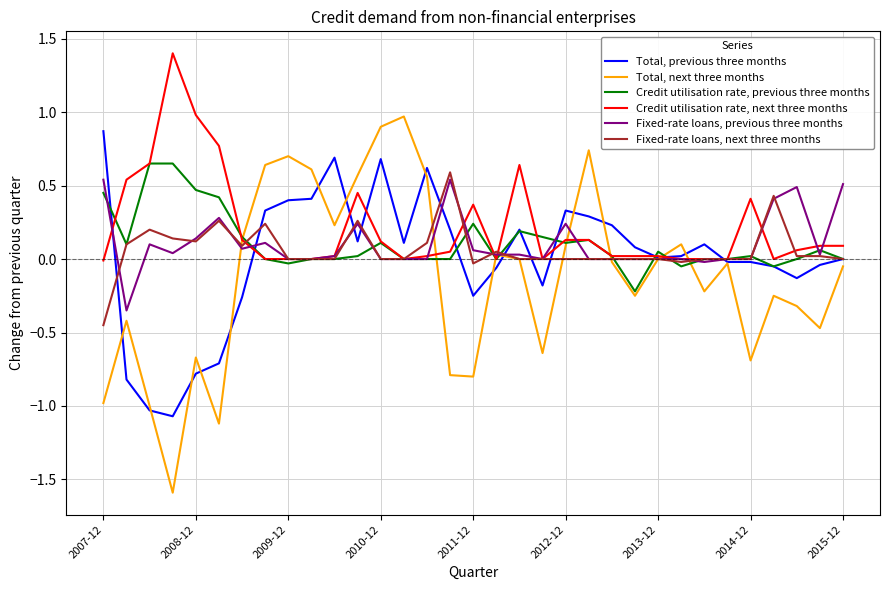

Which series has the widest spread of values?

Total, next three months